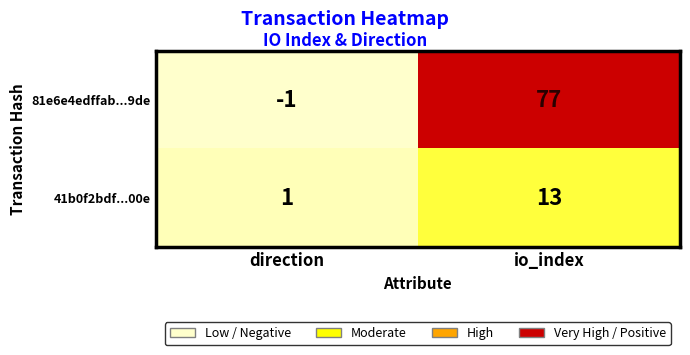

Which series has the largest total across all categories?

81e6e4edffab...9de